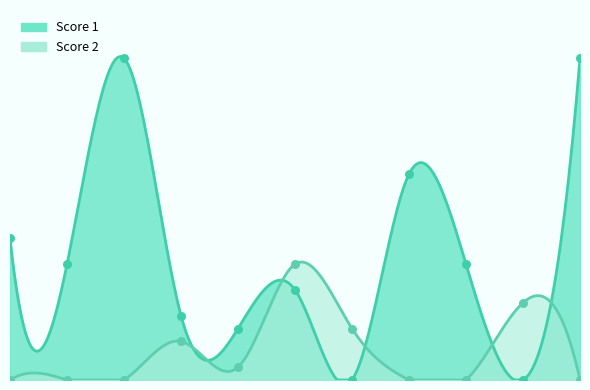

What is the total value across all series at 1?

11